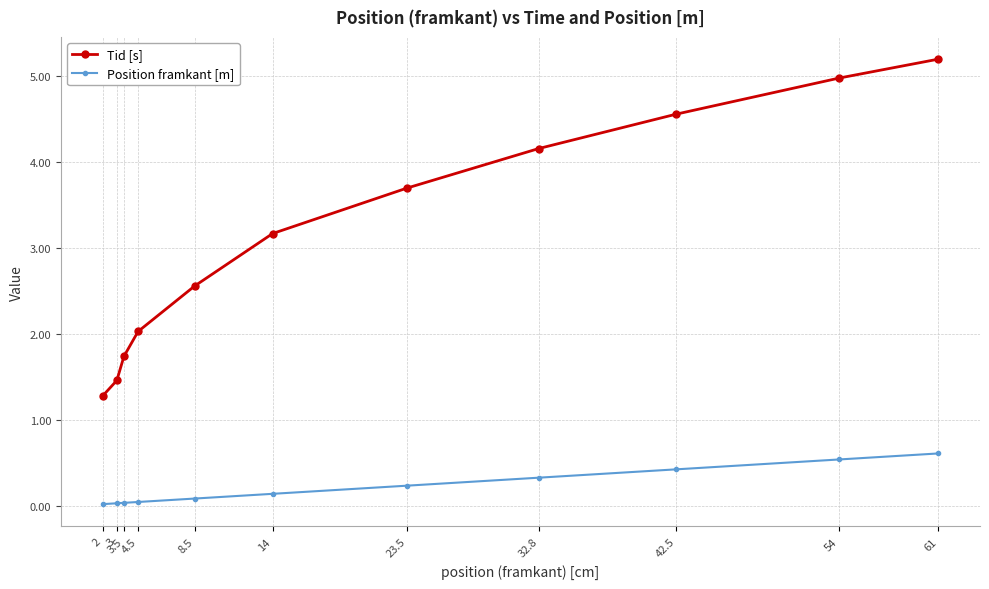

What position from the right is 32.8?

4